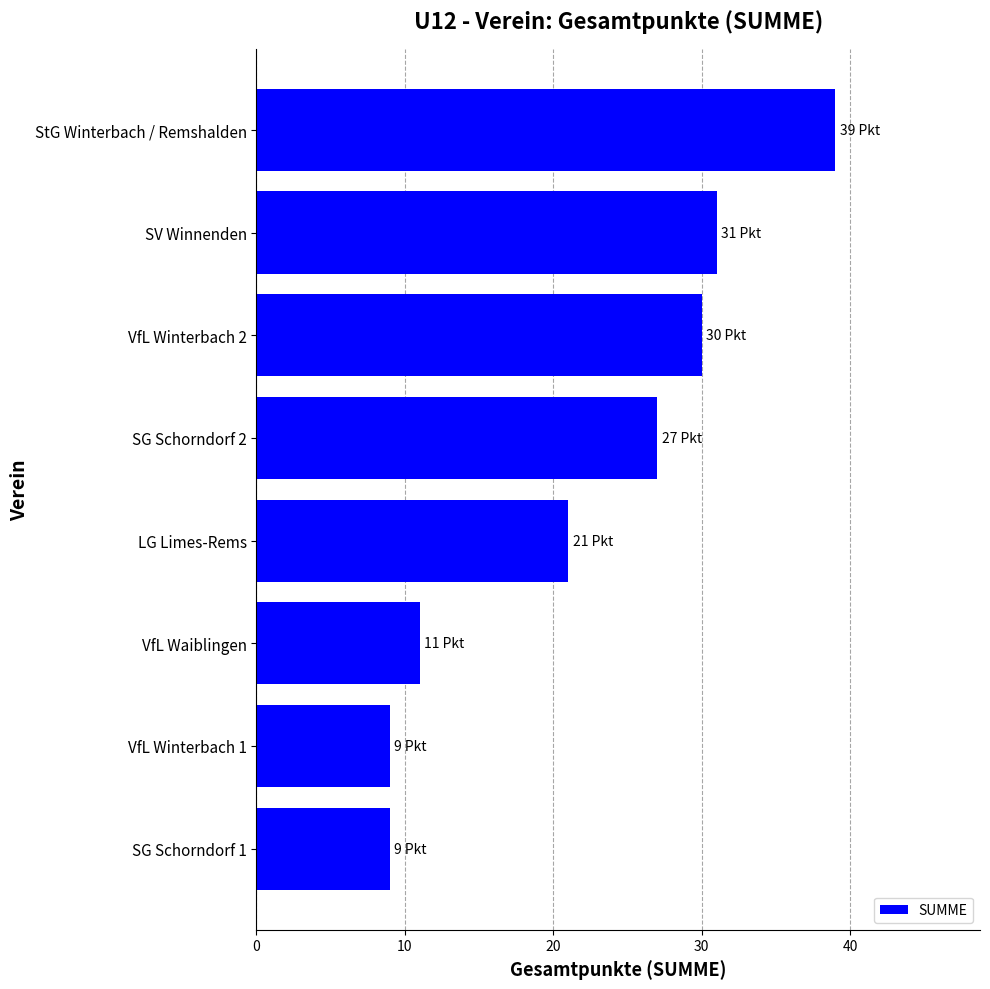

What is the minimum value shown in the chart?

9